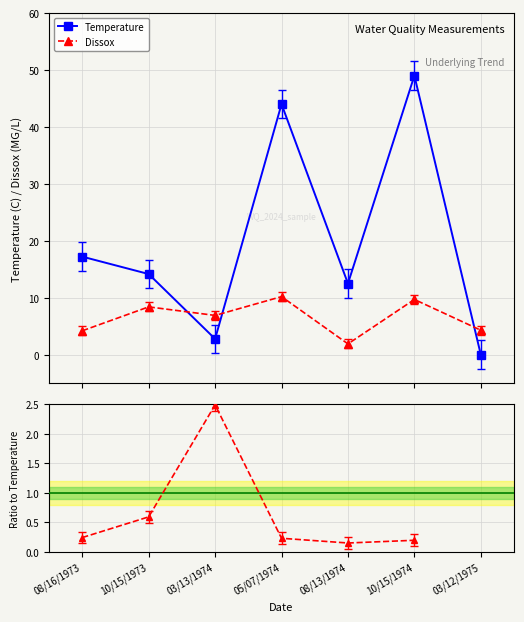

At which label does Temperature first exceed 14?

08/16/1973